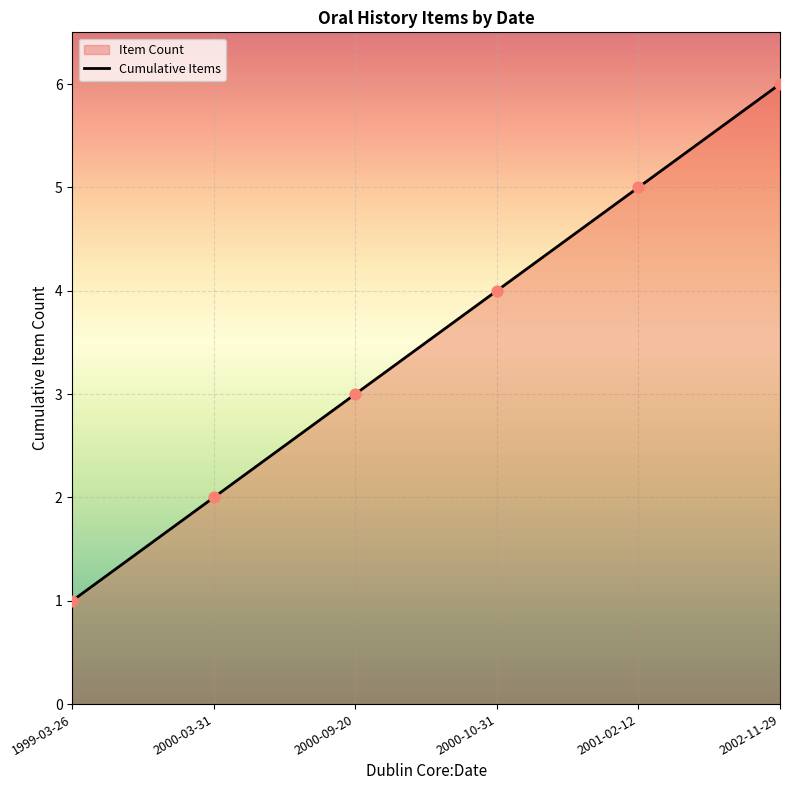

What is the change in value from 1999-03-26 to 2000-10-31?

+3